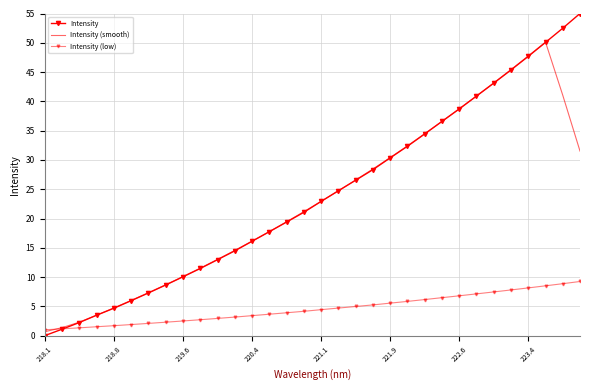

What is the difference between the maximum and minimum values in the Intensity (smooth) series?

49.5